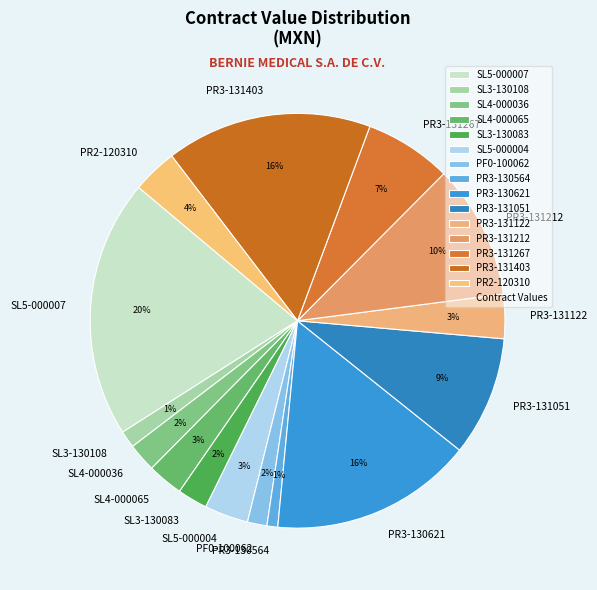

Combined, do SL4-000036 and PF0-100062 account for over 50%?

No